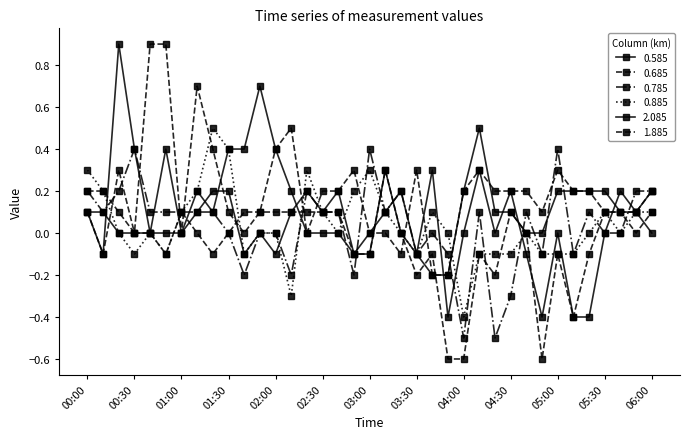

Reading right to left, transcribe all the data shown in this chart.

0.585: 0.0	0.1	0.2	0.0	-0.4	-0.4	-0.0	-0.4	-0.1	0.2	-0.0	0.3	0.0	-0.4	0.3	-0.1	0.2	0.1	0.0	-0.1	0.2	0.1	0.2	0.1	-0.1	-0.0	-0.1	0.2	0.2	0.1	-0.0	0.0	0.0	0.0	0.0	0.1	0.1
0.685: 0.1	0.0	0.1	0.1	-0.1	-0.4	-0.1	-0.6	0.0	0.1	-0.2	-0.1	-0.6	-0.6	-0.1	-0.2	0.0	0.3	-0.1	-0.1	0.1	0.1	0.1	0.1	0.1	0.1	0.1	-0.0	-0.1	0.0	0.1	-0.1	-0.0	0.0	0.3	-0.1	0.1
0.785: 0.2	0.2	0.0	0.0	0.1	-0.1	0.4	-0.1	0.1	-0.3	-0.5	0.1	-0.5	-0.1	0.0	-0.1	0.2	0.1	0.4	-0.2	0.1	0.1	0.2	-0.2	-0.0	-0.0	-0.2	-0.0	0.1	0.1	0.1	0.1	0.1	0.4	0.2	0.1	0.2
0.885: 0.1	0.1	-0.0	0.1	0.0	-0.1	-0.1	-0.1	0.0	-0.1	-0.1	-0.1	-0.4	0.0	0.1	-0.1	0.0	0.1	0.3	0.2	0.0	0.1	0.3	-0.3	0.0	0.0	-0.1	0.4	0.5	0.2	0.1	-0.1	0.0	-0.1	0.0	0.2	0.3
2.085: 0.2	0.1	0.1	0.2	0.2	0.2	0.2	0.0	0.0	0.1	0.1	0.5	0.2	-0.2	-0.2	-0.1	0.0	0.3	-0.1	-0.1	0.0	0.0	-0.0	0.2	0.4	0.7	0.4	0.4	0.1	0.2	-0.0	0.4	0.0	0.4	0.9	-0.1	0.1
1.885: 0.2	0.1	0.1	0.1	0.2	0.2	0.3	0.1	0.2	0.2	0.2	0.3	0.2	-0.2	-0.2	0.3	-0.1	-0.0	-0.0	0.3	0.2	0.2	0.0	0.5	0.4	0.1	0.0	0.1	0.4	0.7	-0.0	0.9	0.9	-0.0	0.1	0.2	0.2